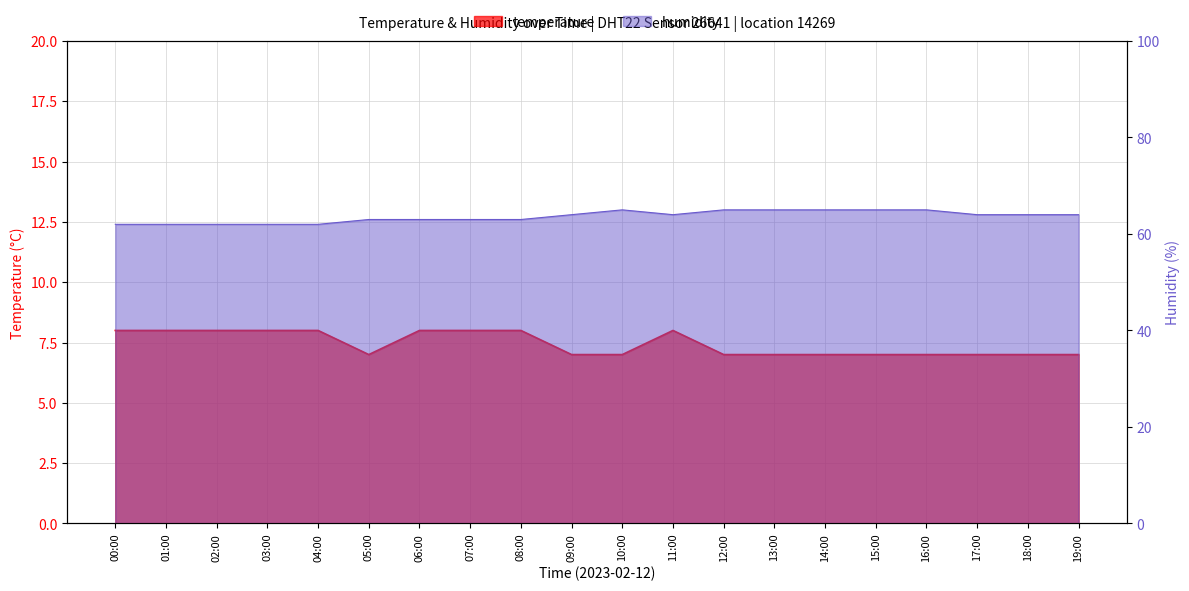

Reading left to right, list all the values displayed in this chart.

humidity: 00:00=62	01:00=62	02:00=62	03:00=62	04:00=62	05:00=63	06:00=63	07:00=63	08:00=63	09:00=64	10:00=65	11:00=64	12:00=65	13:00=65	14:00=65	15:00=65	16:00=65	17:00=64	18:00=64	19:00=64
temperature: 00:00=8	01:00=8	02:00=8	03:00=8	04:00=8	05:00=7	06:00=8	07:00=8	08:00=8	09:00=7	10:00=7	11:00=8	12:00=7	13:00=7	14:00=7	15:00=7	16:00=7	17:00=7	18:00=7	19:00=7